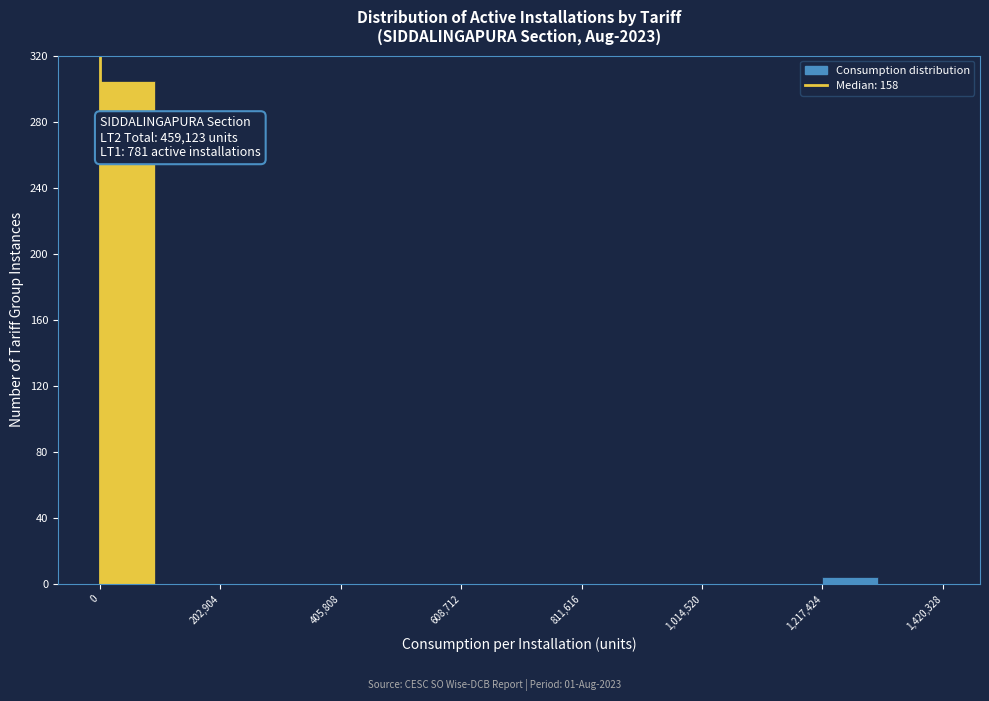

Around what value on the x-axis is the tallest bar? Give the approximate position of its centre, as read against the axis.

50000